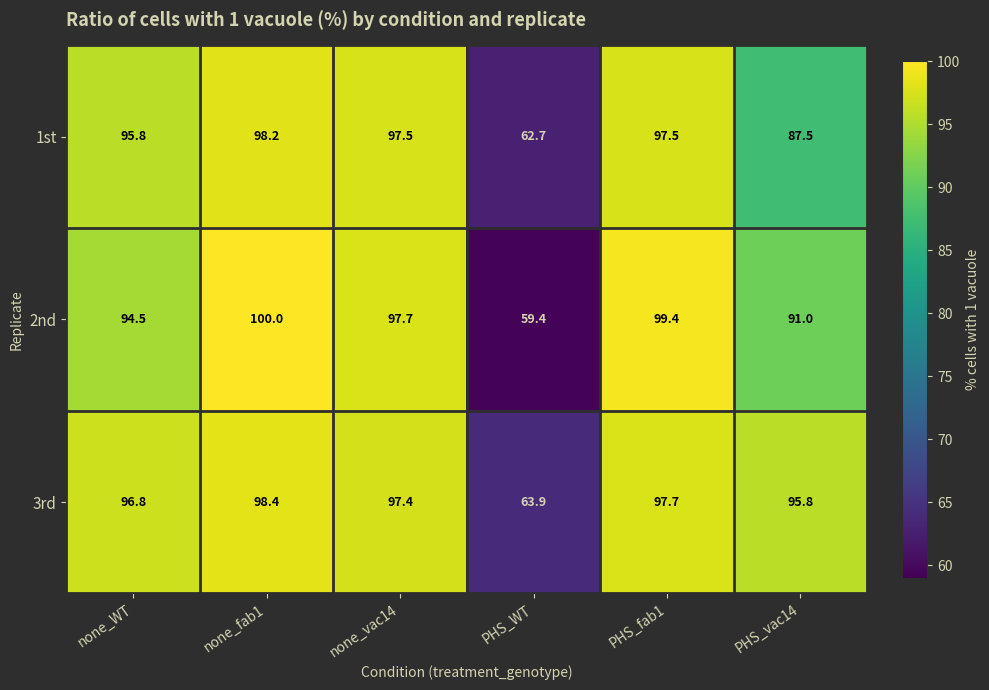

Read the 2nd value at PHS_WT.

59.4